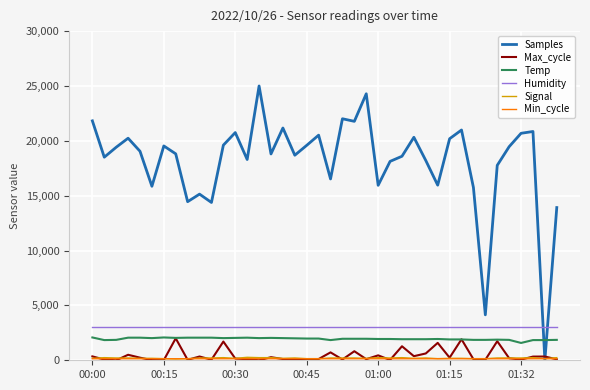

What is the maximum value shown in the chart?

25000.0